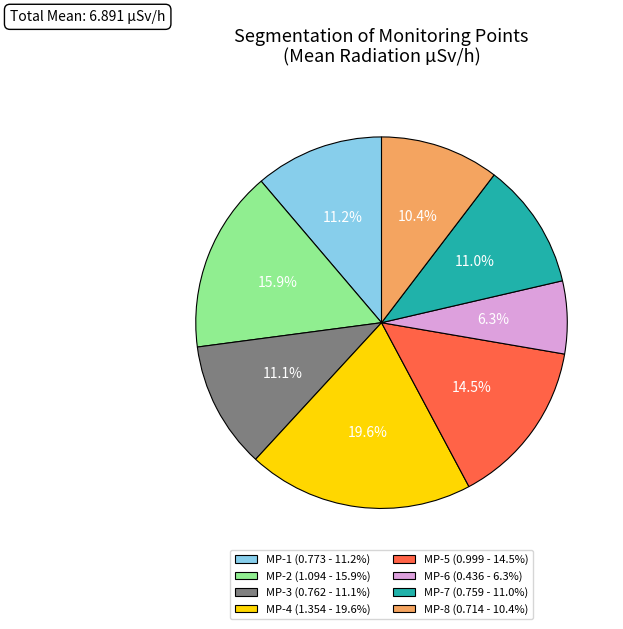

Is MP-6 (0.436 - 6.3%) the majority of the pie?

No